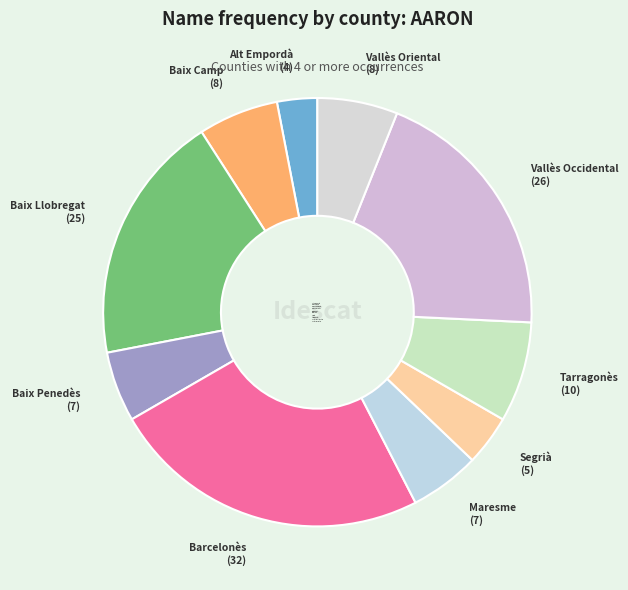

How many slices are in this pie chart?

10